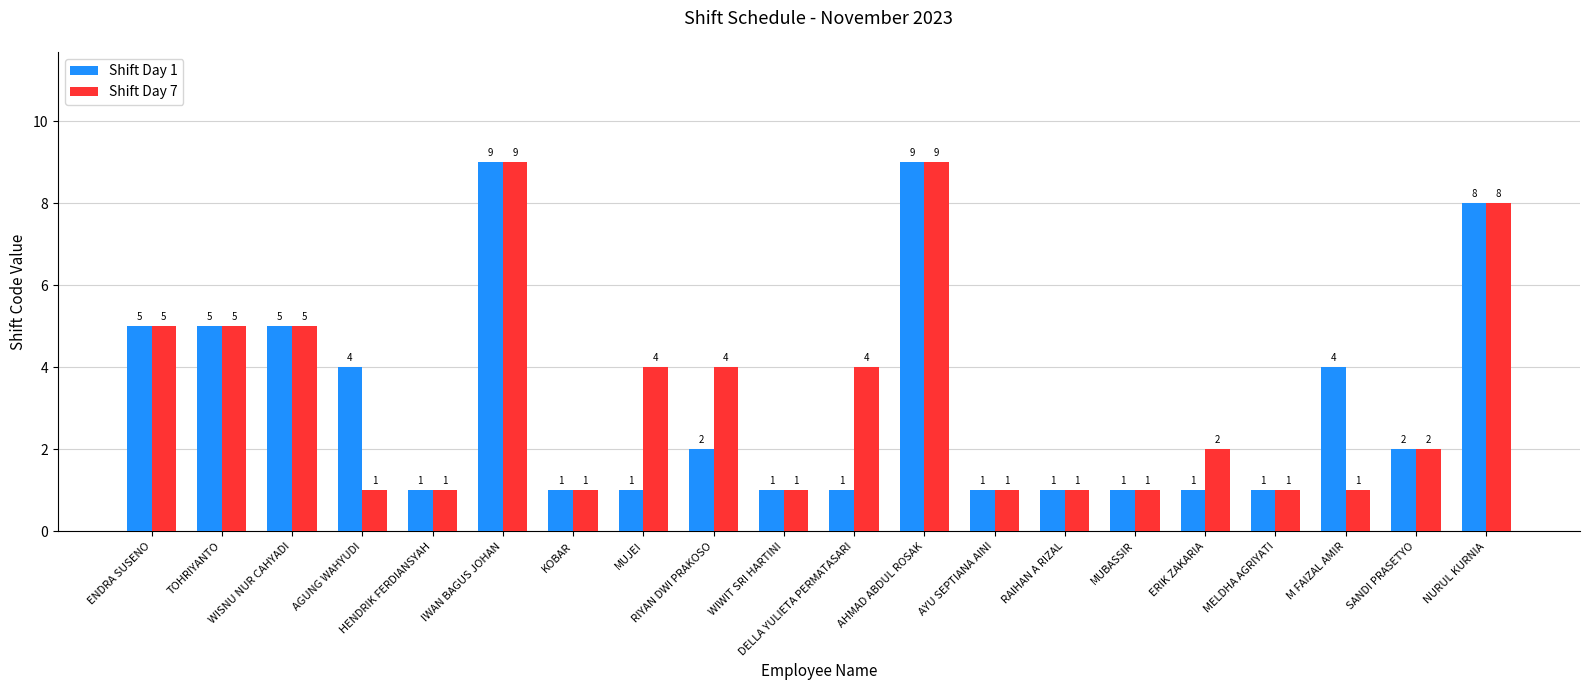

What is the label of the 2nd bar from the right?

SANDI PRASETYO